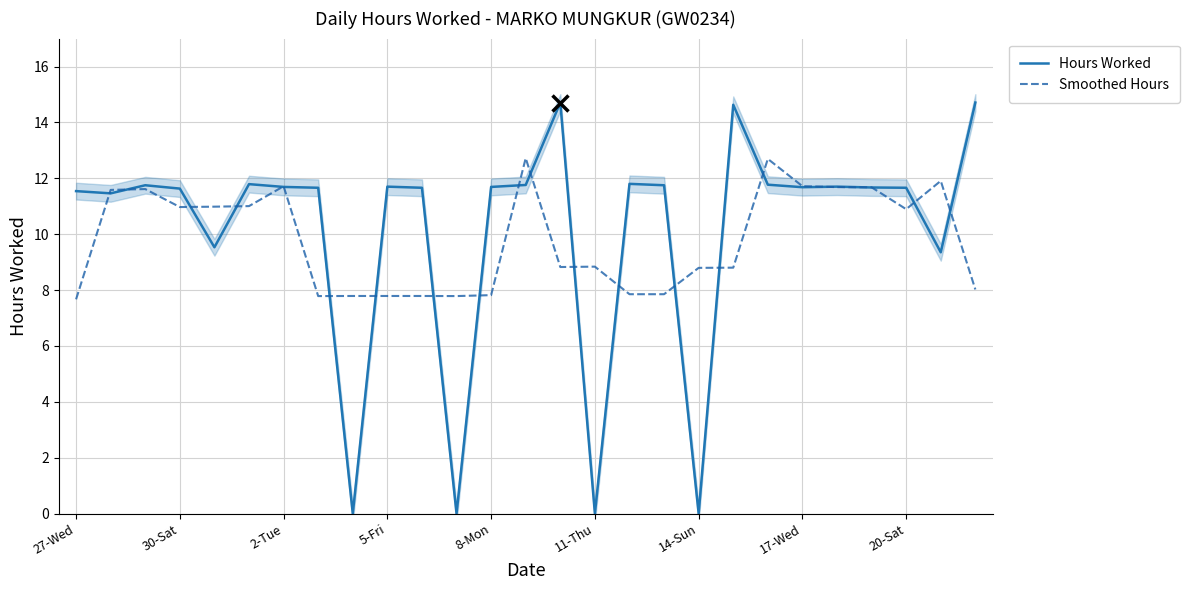

The value of Smoothed Hours at 14-Sun is 8.8. True or false?

True